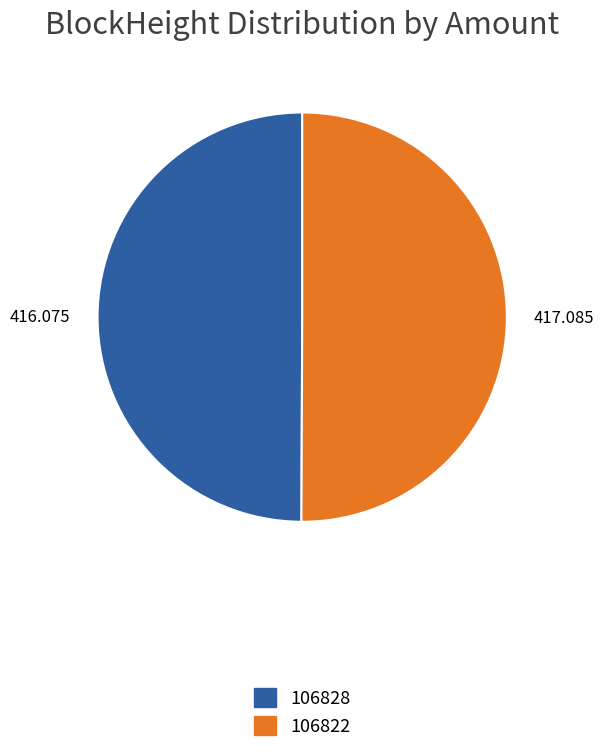

Which has a higher value, 106822 or 106828?

106822